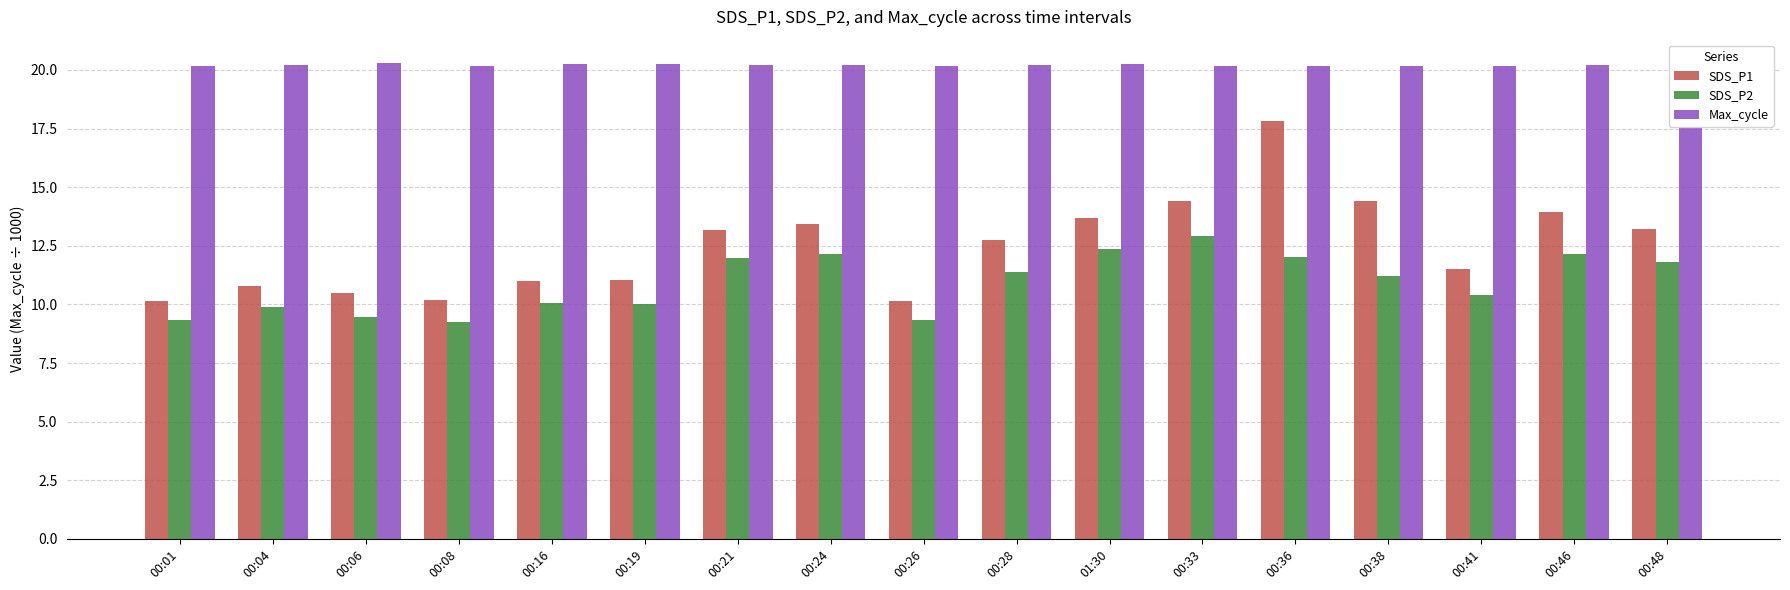

How many groups of bars are there?

17